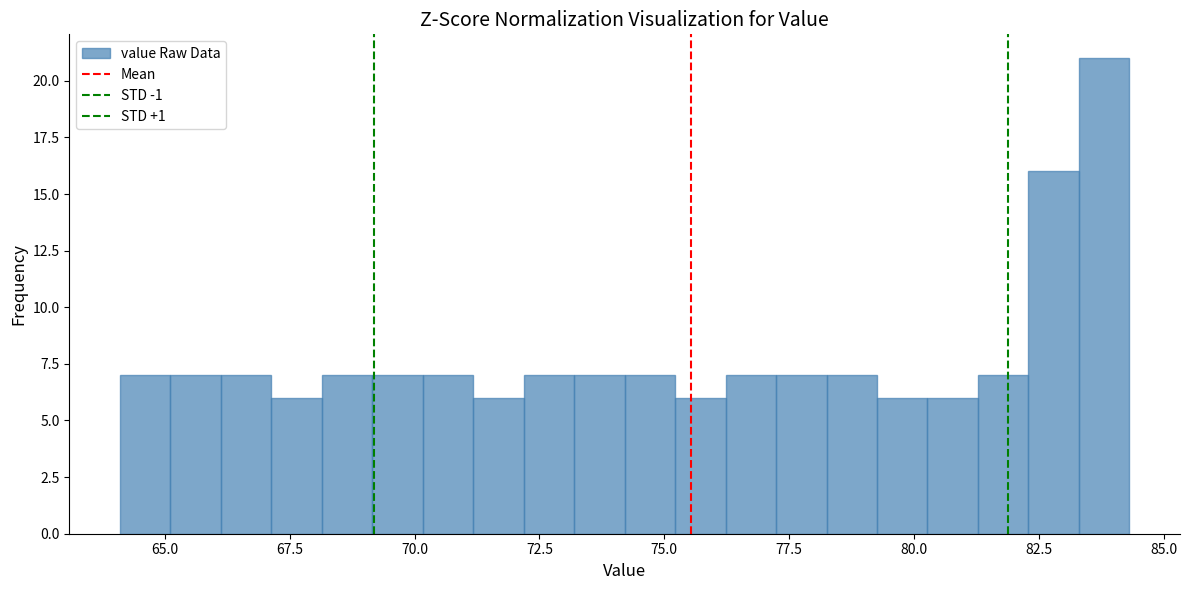

Around what value on the x-axis is the tallest bar? Give the approximate position of its centre, as read against the axis.

84.0